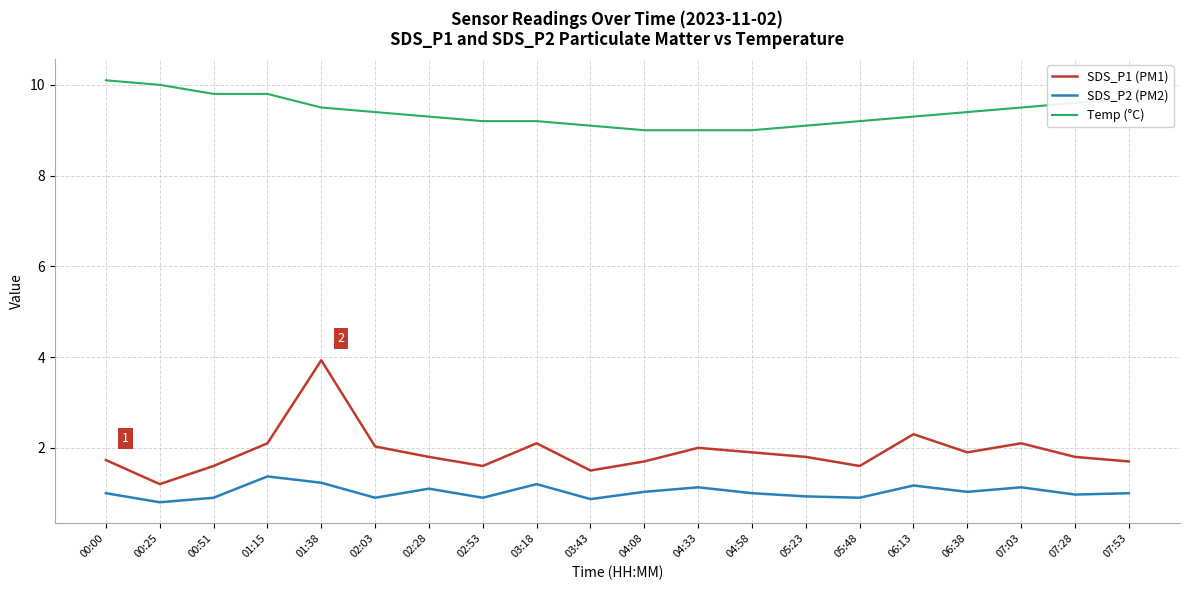

What is the difference between the highest and lowest values at 00:51?

8.9